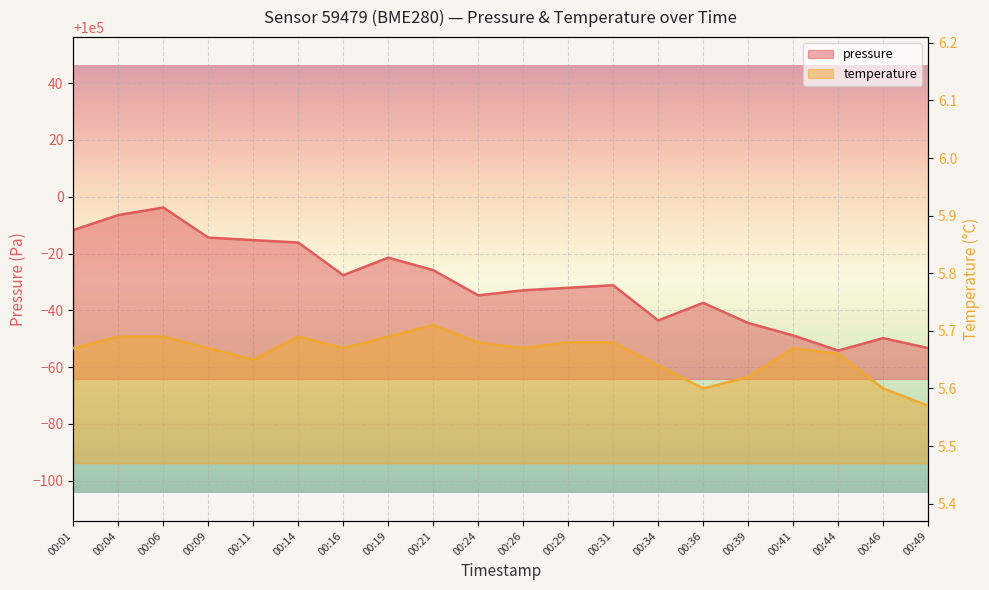

What is the sum of the pressure values at 00:29 and 00:19?

199946.5